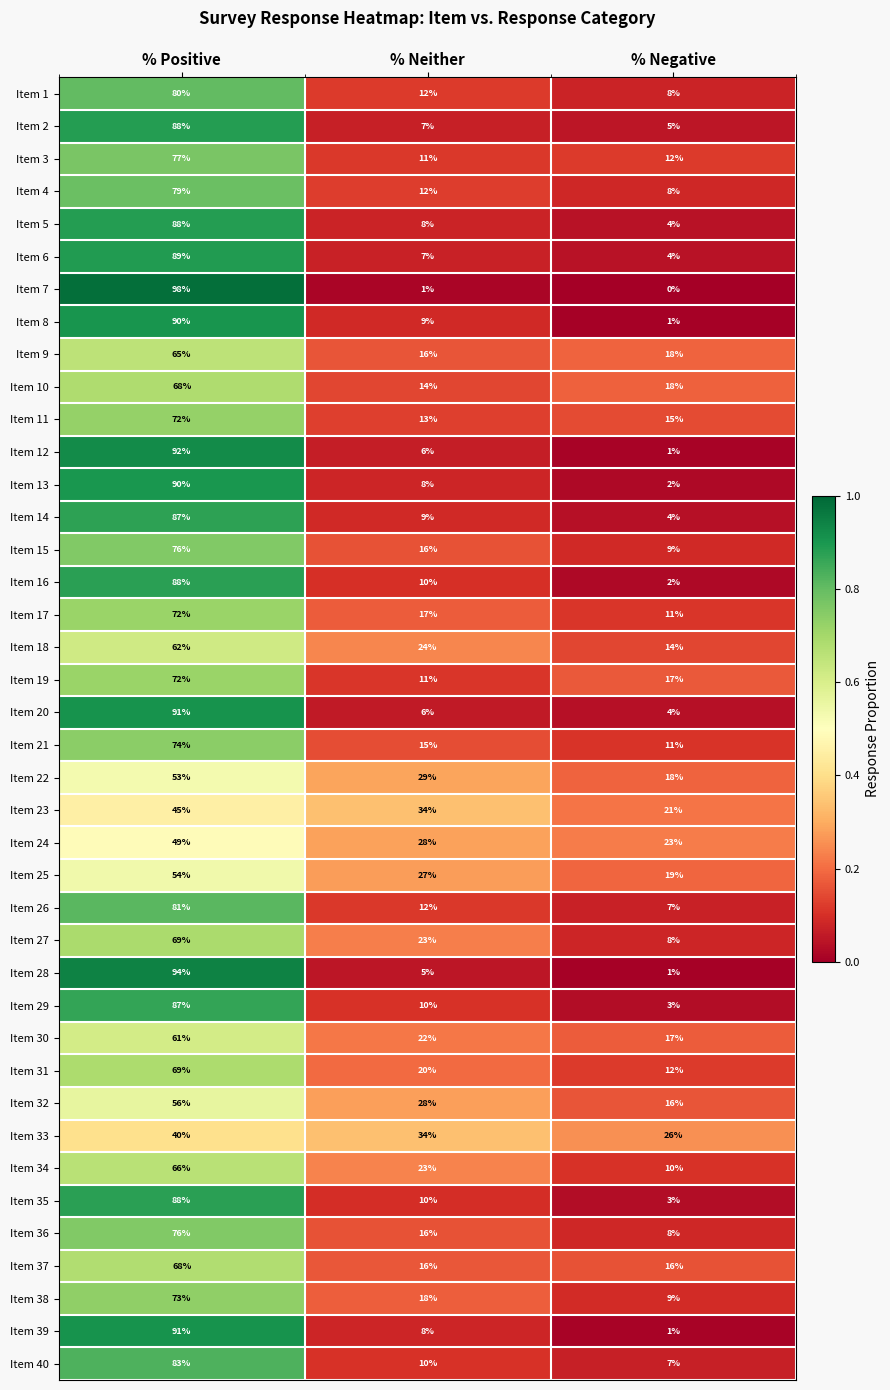

Which series has the largest range (max minus min)?

Item 7